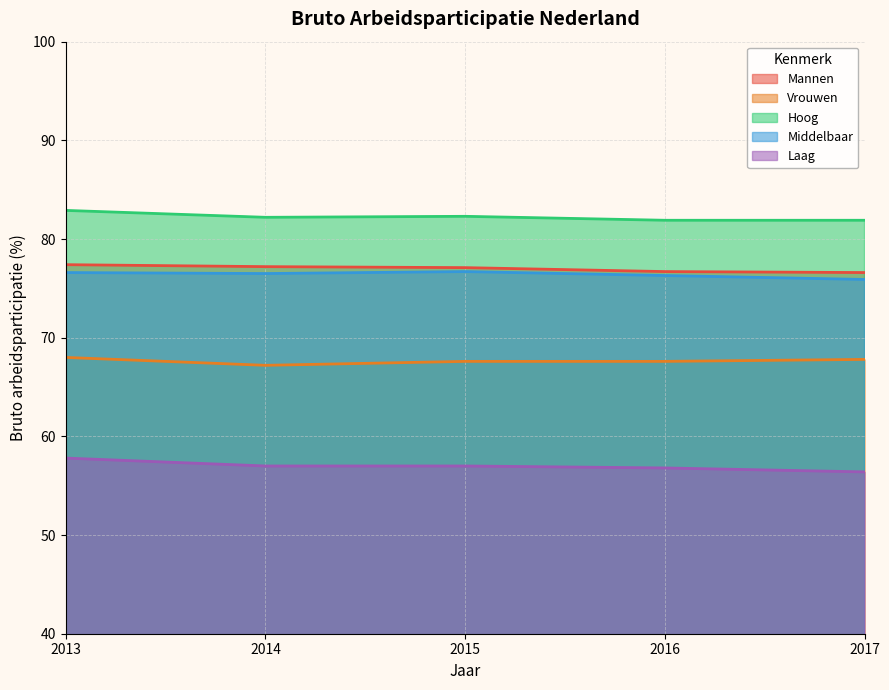

Does the chart have visible grid lines?

Yes